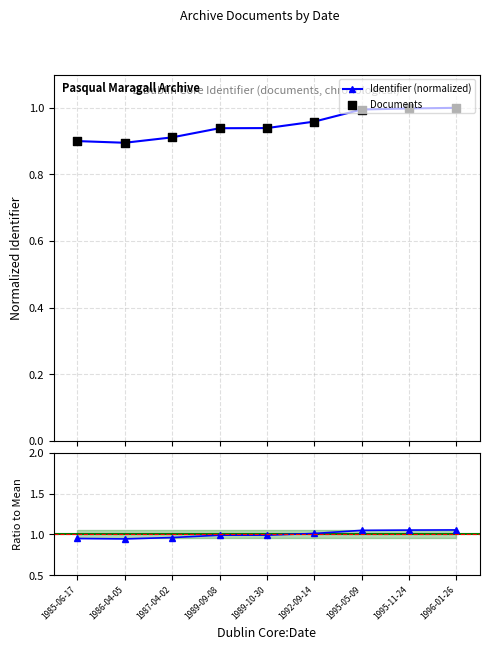

Which series has the largest total across all categories?

Ratio to Mean